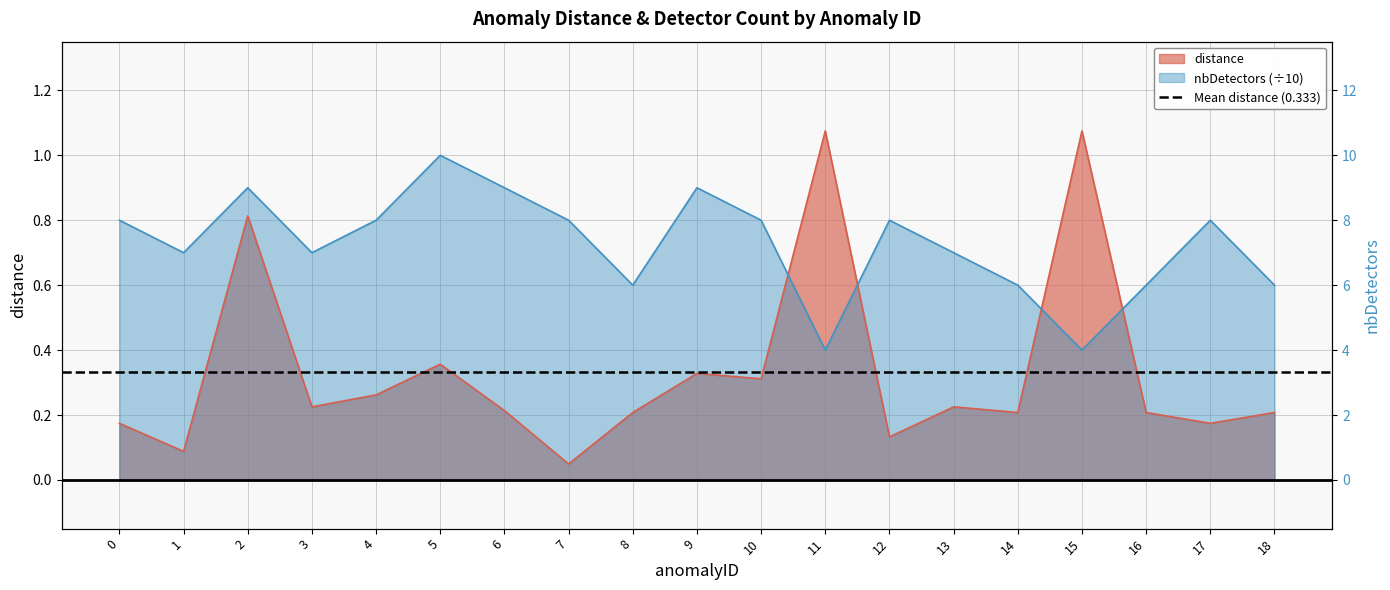

Which has a higher value, 1 or 6?

6